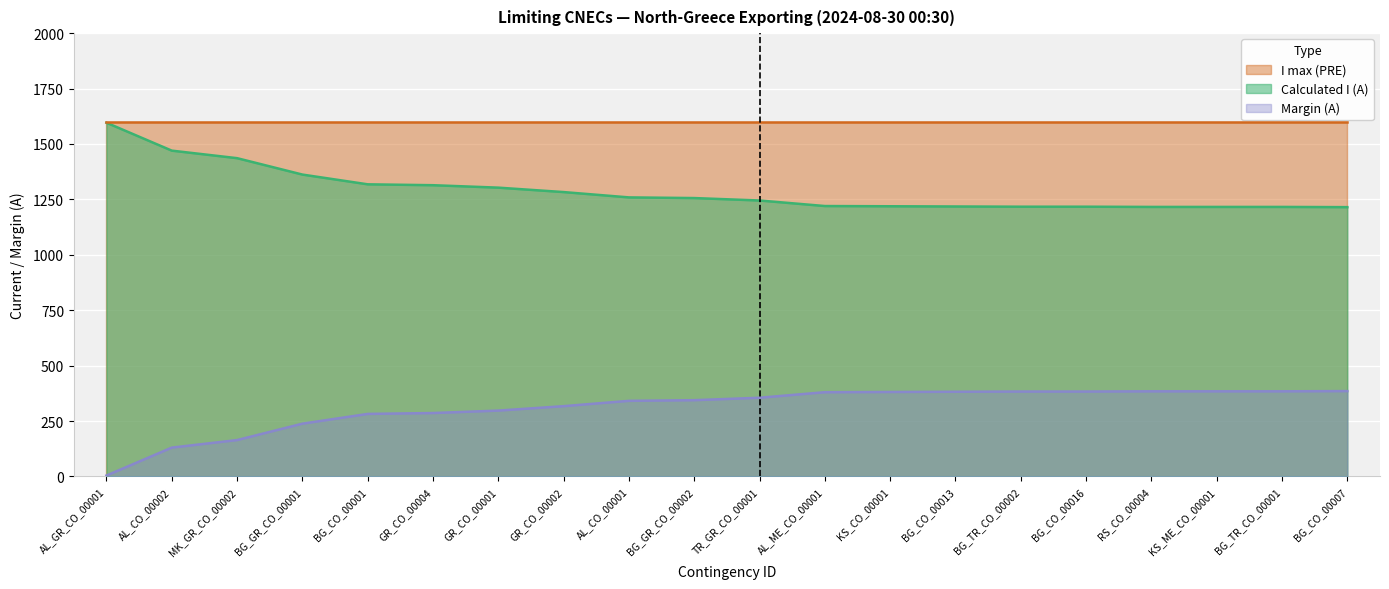

How many data points in Calculated I (A) are above 1256?

9